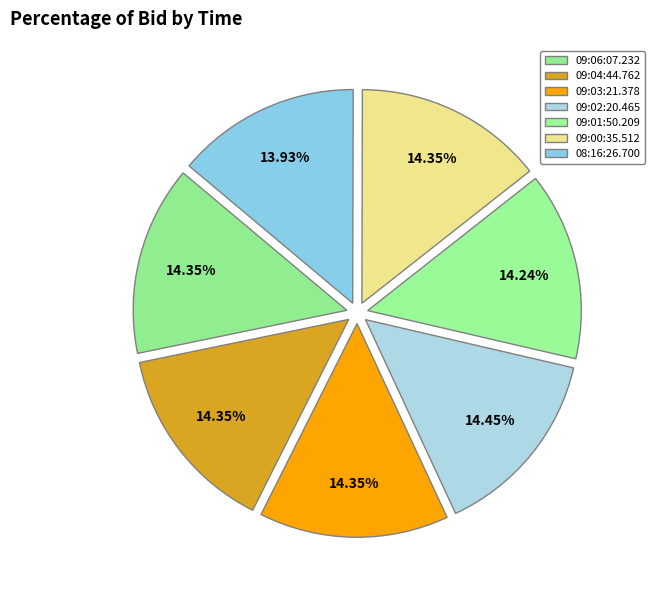

True or false: 09:00:35.512 accounts for 14% of the total.

True